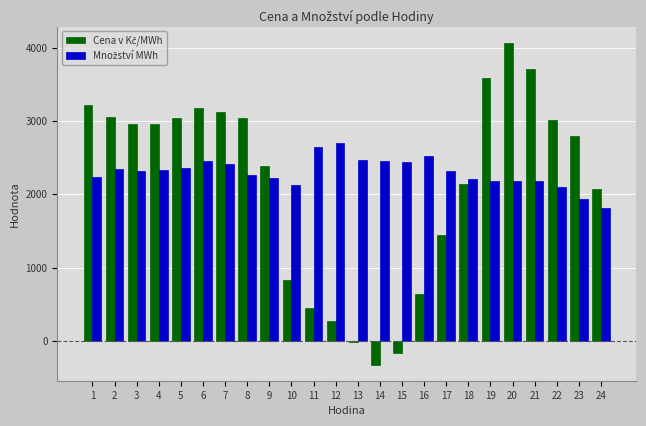

What is the difference between the highest and lowest values at 9?

159.8